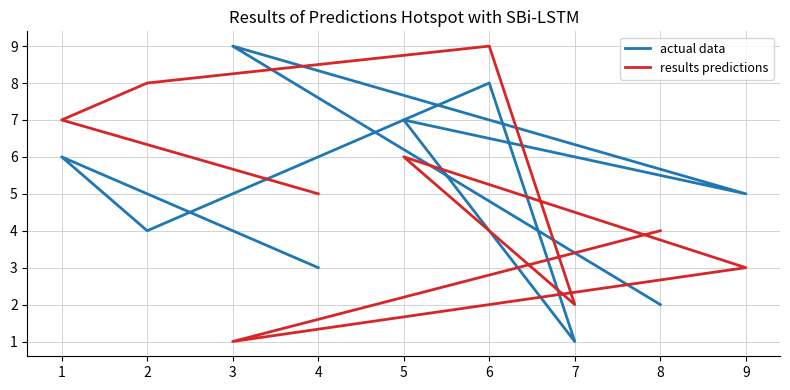

Which has a higher value, 8 or 9?

9